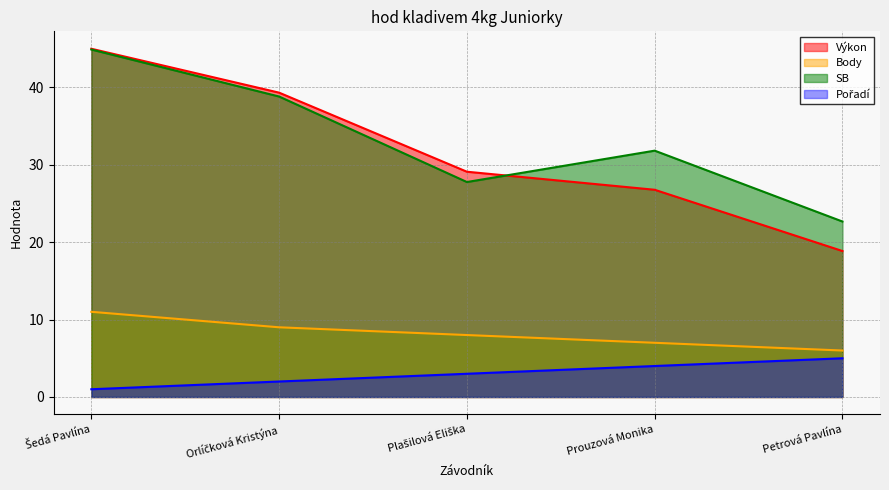

True or false: Pořadí has more than 0 points higher than both neighbors.

False